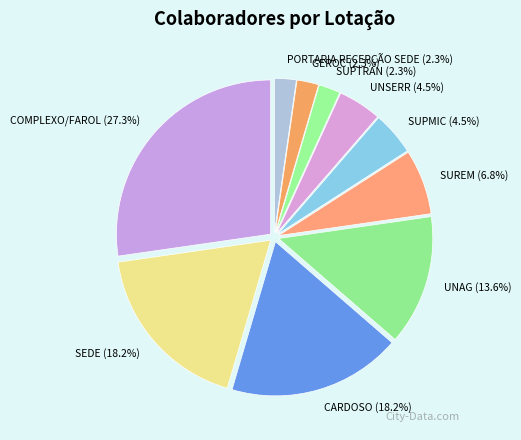

The SEDE slice represents 33% of the pie. True or false?

False